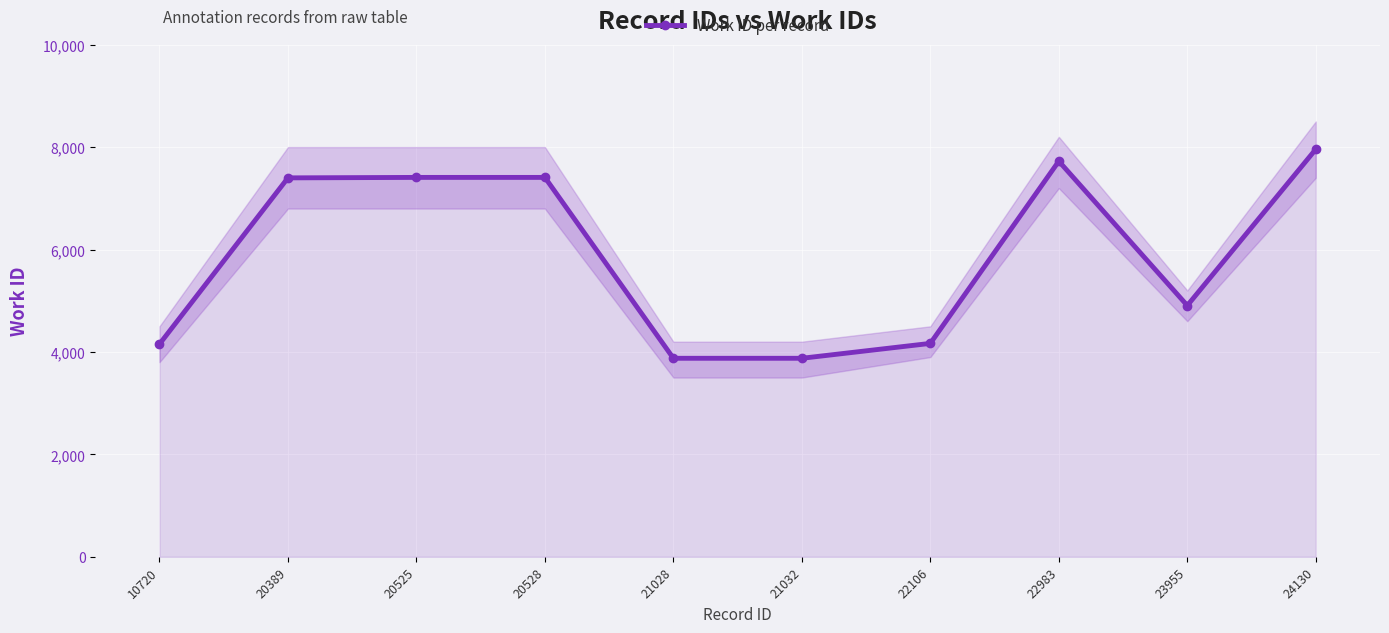

What is the minimum value shown in the chart?

3876